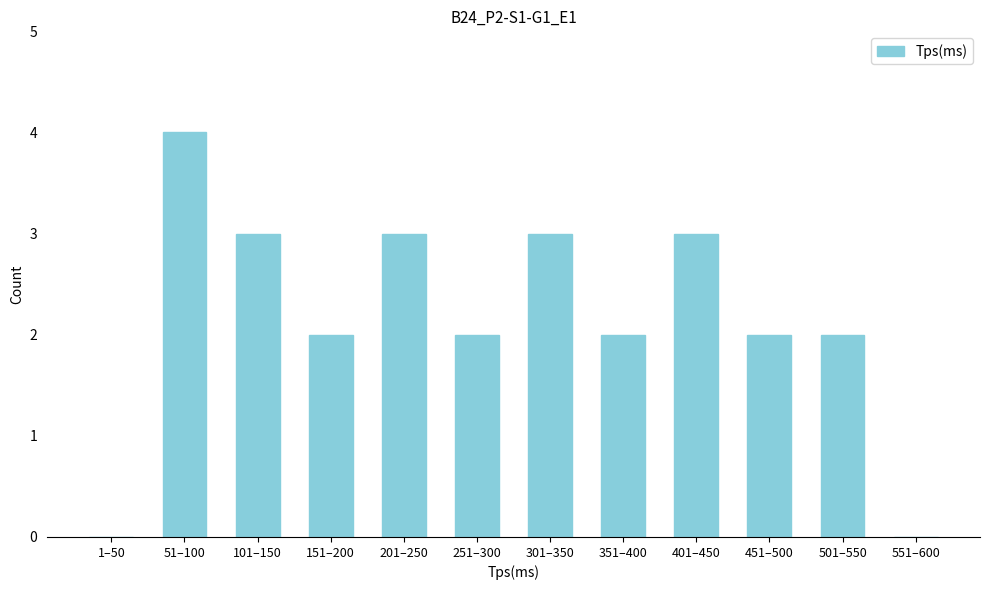

Reading right to left, list all the values displayed in this chart.

551–600=0	501–550=2	451–500=2	401–450=3	351–400=2	301–350=3	251–300=2	201–250=3	151–200=2	101–150=3	51–100=4	1–50=0